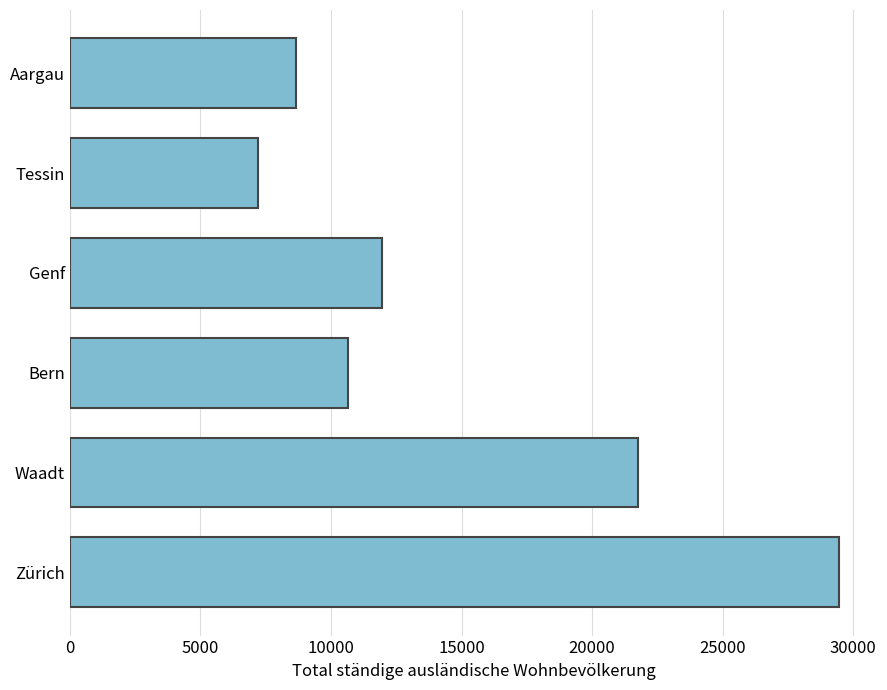

Reading top to bottom, list all the values displayed in this chart.

8648	7203	11936	10661	21760	29448